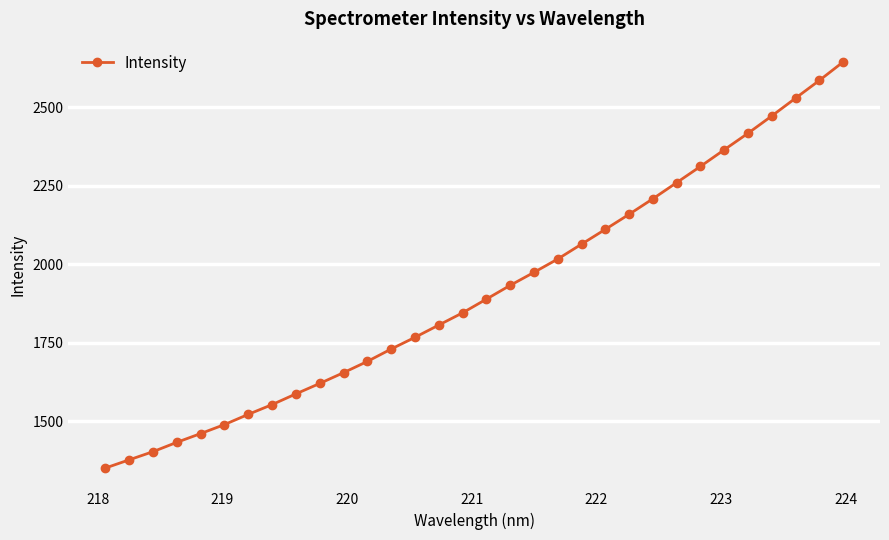

What is the maximum value shown in the chart?

2644.3